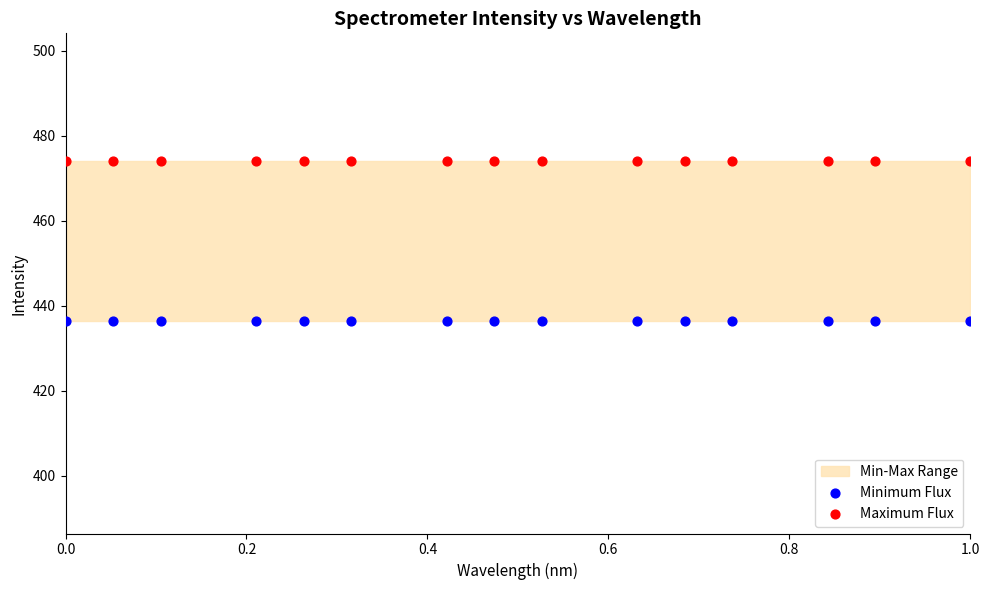

Which series reaches the maximum Y coordinate?

Maximum Flux